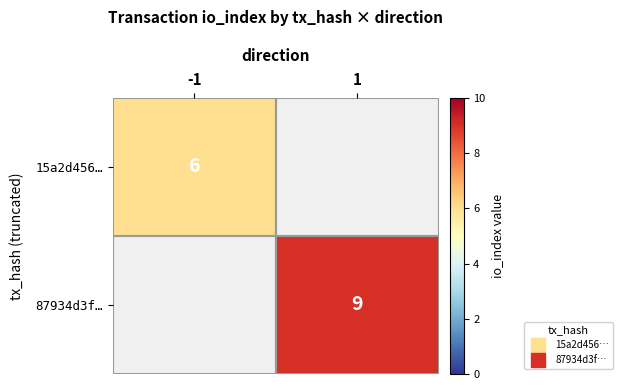

How many data points does each series have?

2